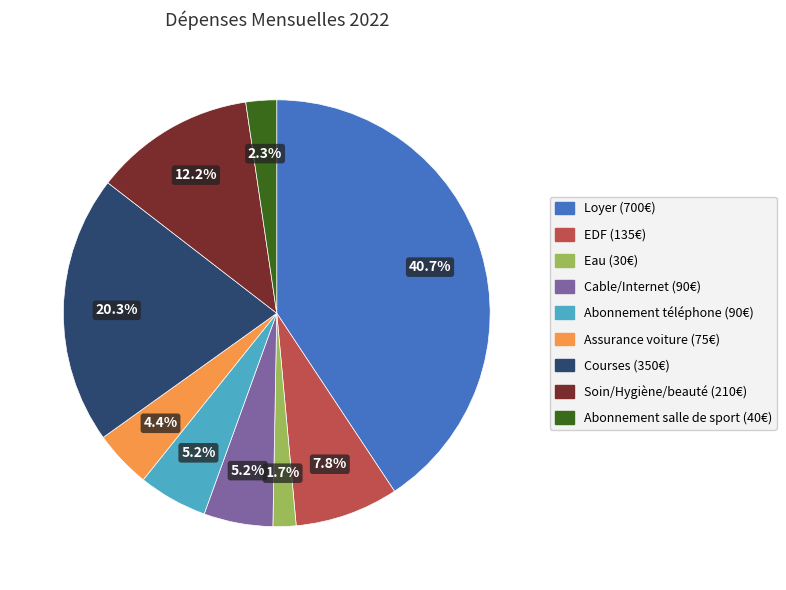

How many slices are in this pie chart?

9